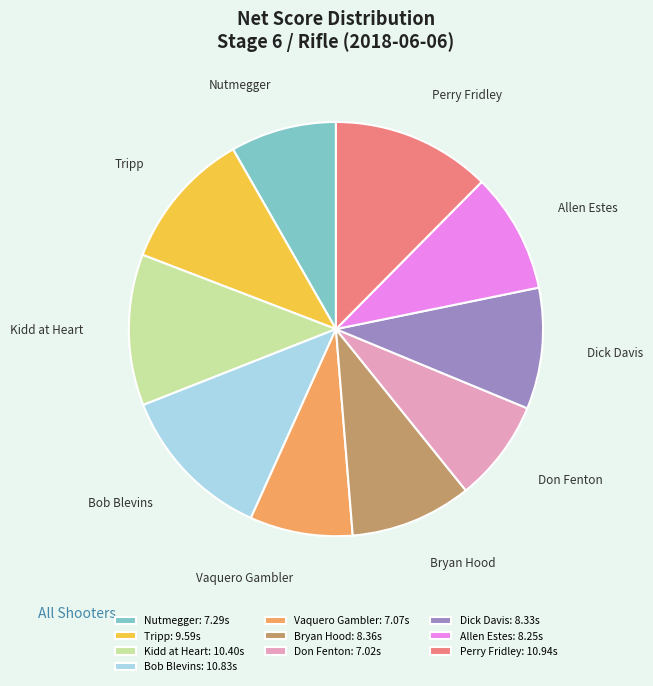

Is the sum of Don Fenton and Kidd at Heart greater than half?

No